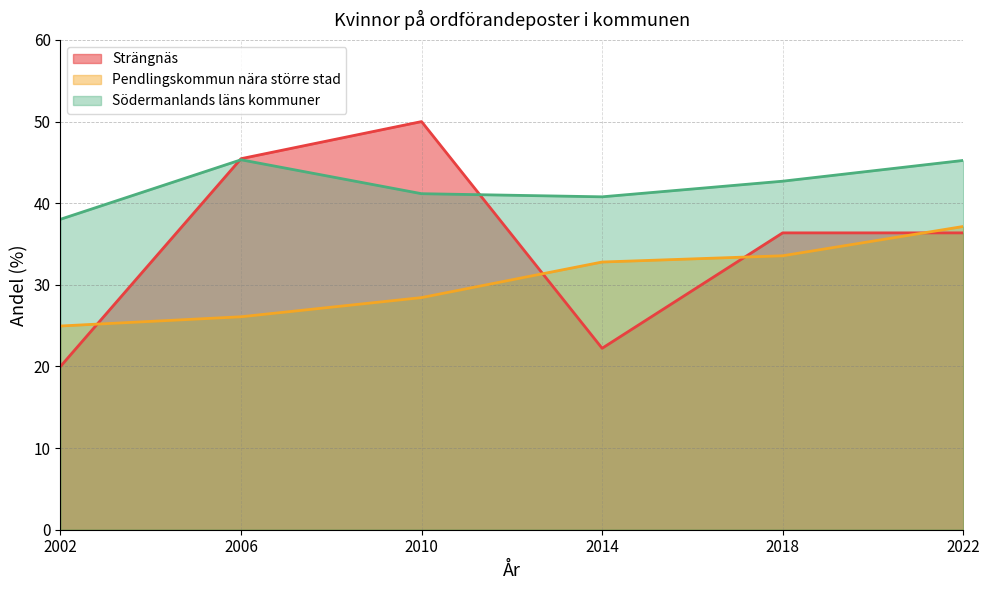

What is the minimum value for Strängnäs?

20.0